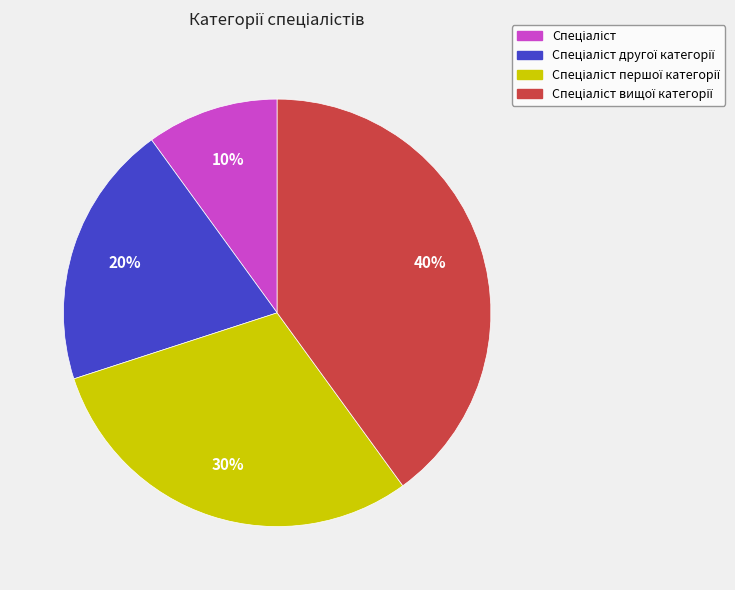

To the nearest percent, what is the difference between the largest and smallest slice percentages?

30%